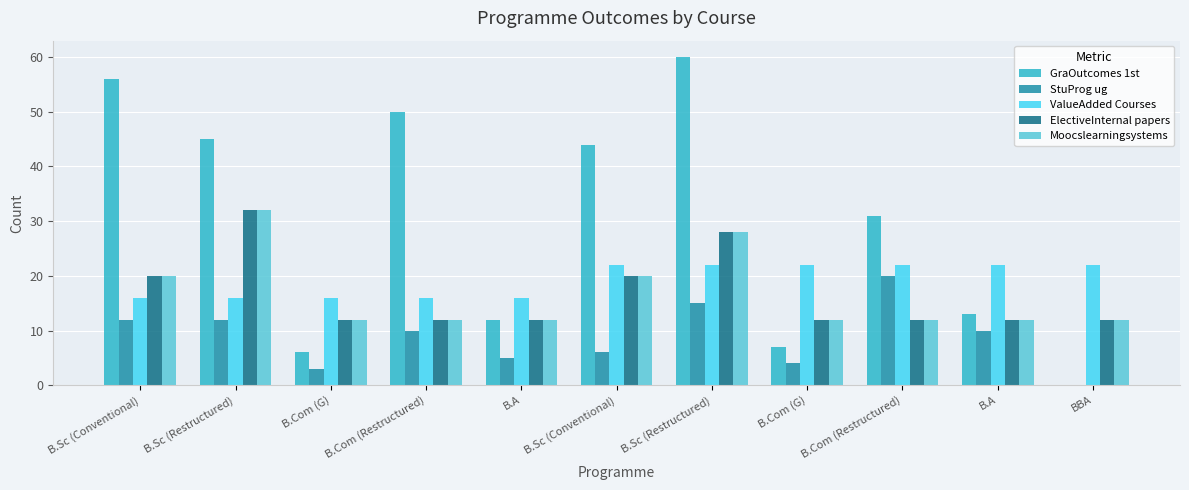

How many groups of bars are there?

11